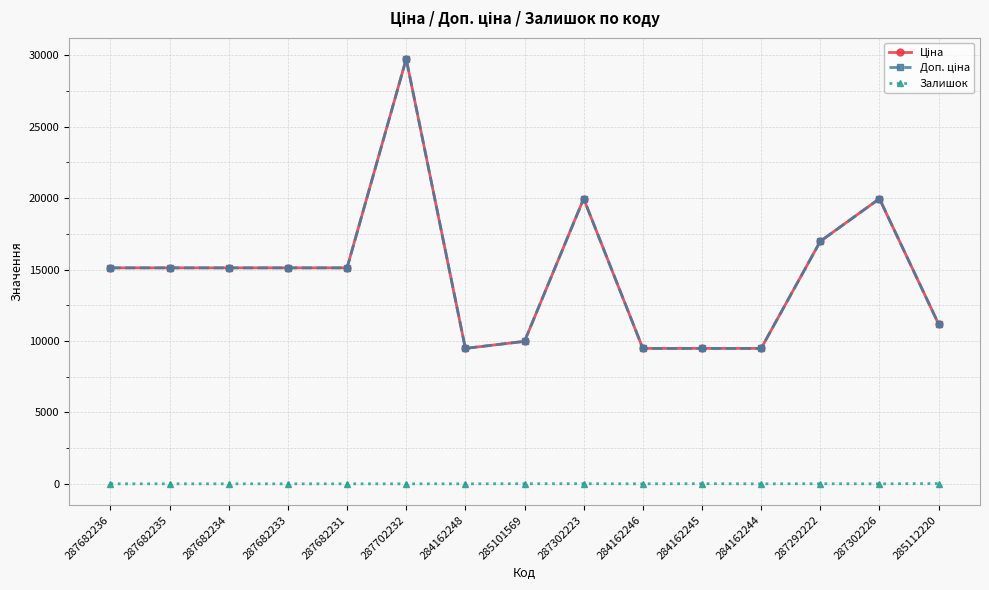

Is this an area chart (filled region under the line)?

No